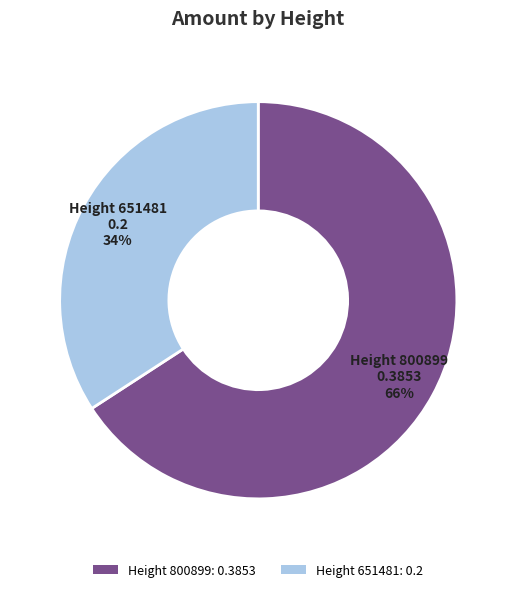

To the nearest percent, what is the combined percentage of Height 651481: 0.2 and Height 800899: 0.3853?

100%